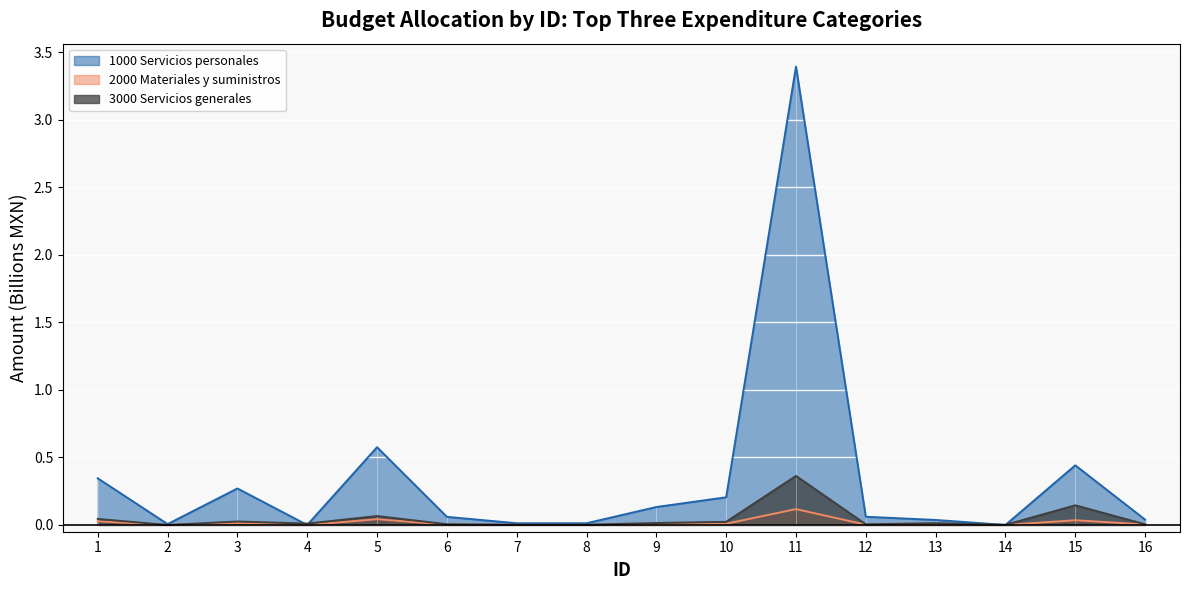

What is the difference between the maximum and minimum values in the 1000 Servicios personales series?

3.4